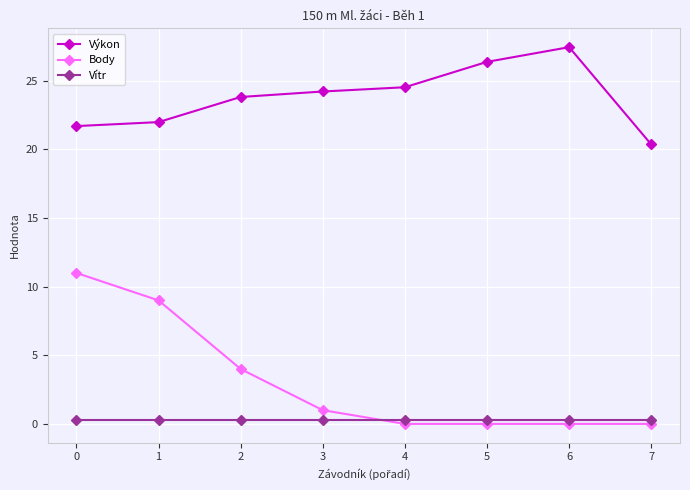

Which series has the widest spread of values?

Body